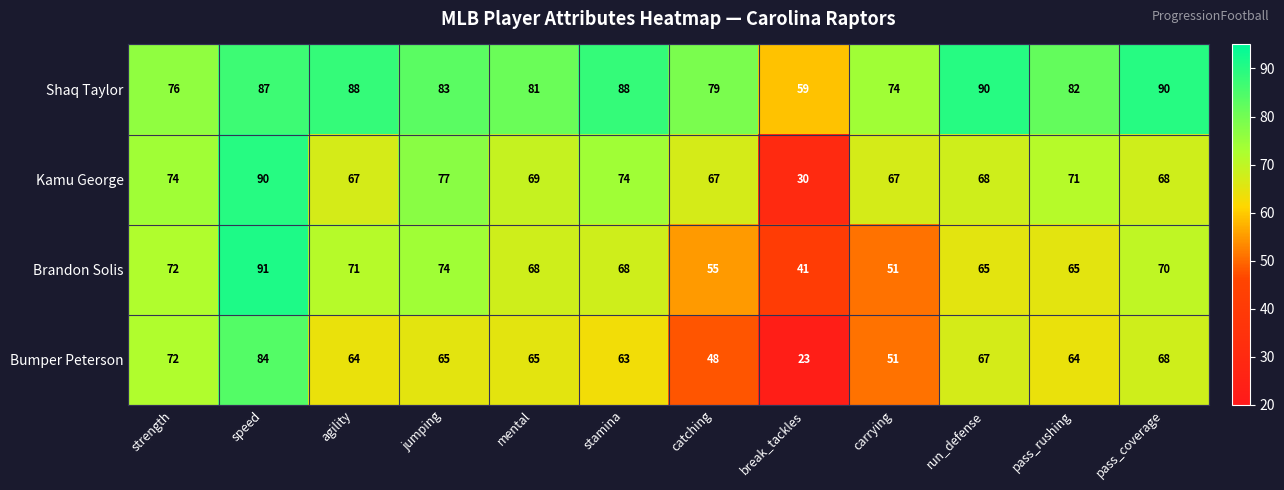

What is the difference between the second highest and minimum values in the Kamu George series?

47